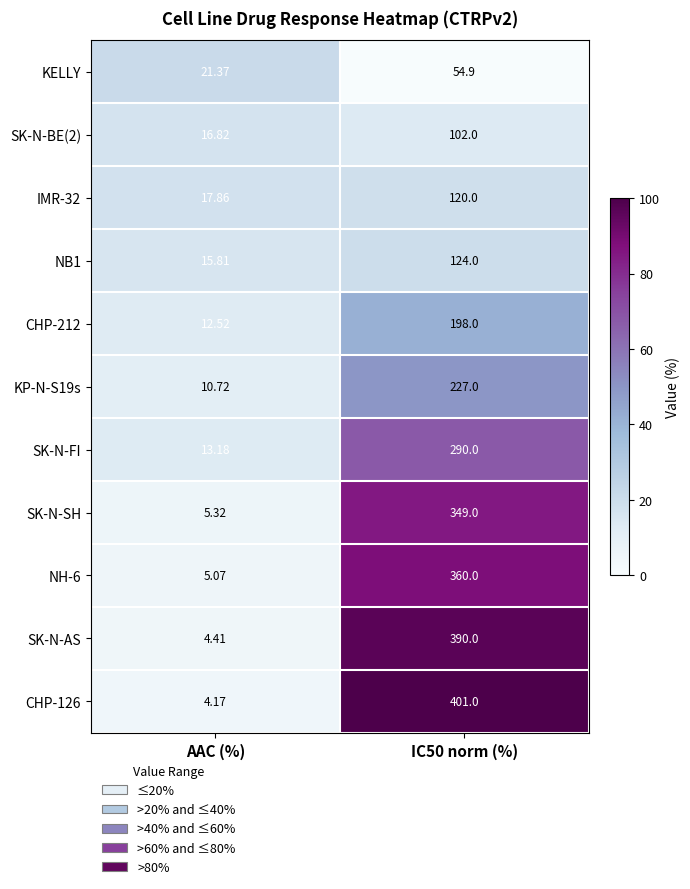

How many data points does each series have?

2